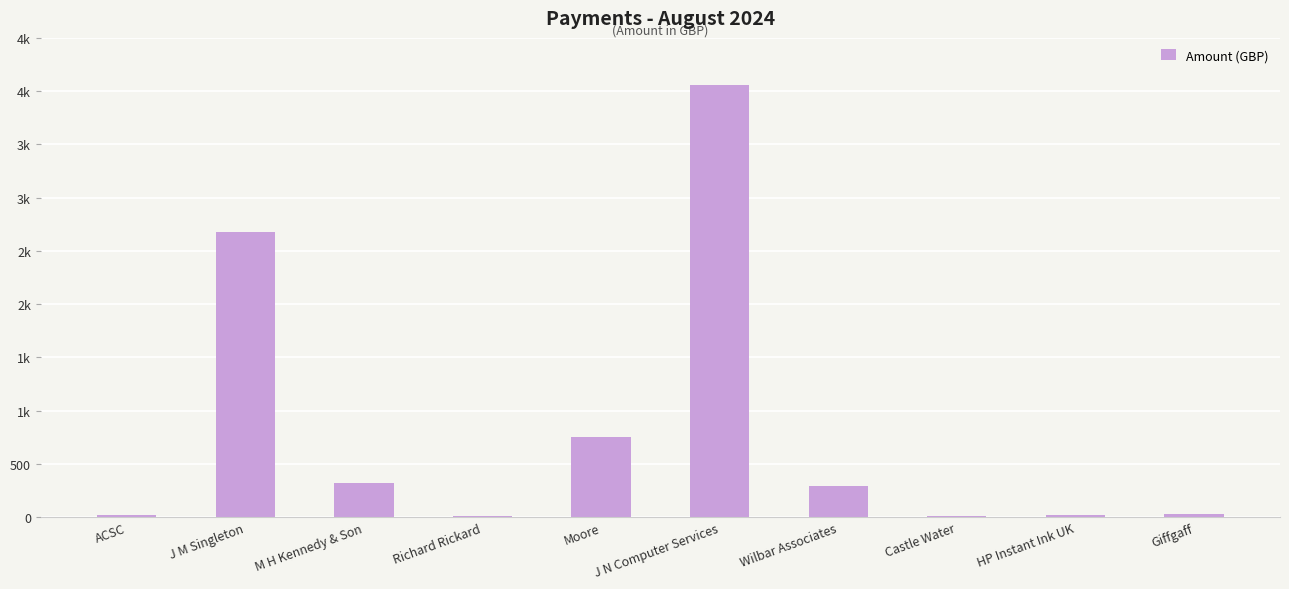

Read the value at Moore.

756.0